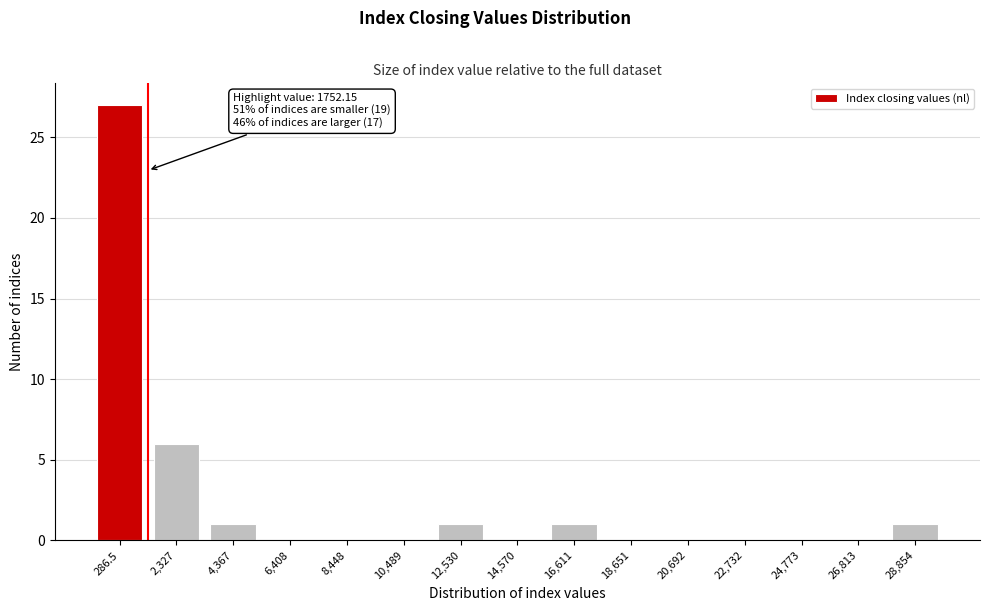

Reading left to right, extract all data points from this chart.

286.5=27	2,327=6	4,367=1	6,408=0	8,448=0	10,489=0	12,530=1	14,570=0	16,611=1	18,651=0	20,692=0	22,732=0	24,773=0	26,813=0	28,854=1